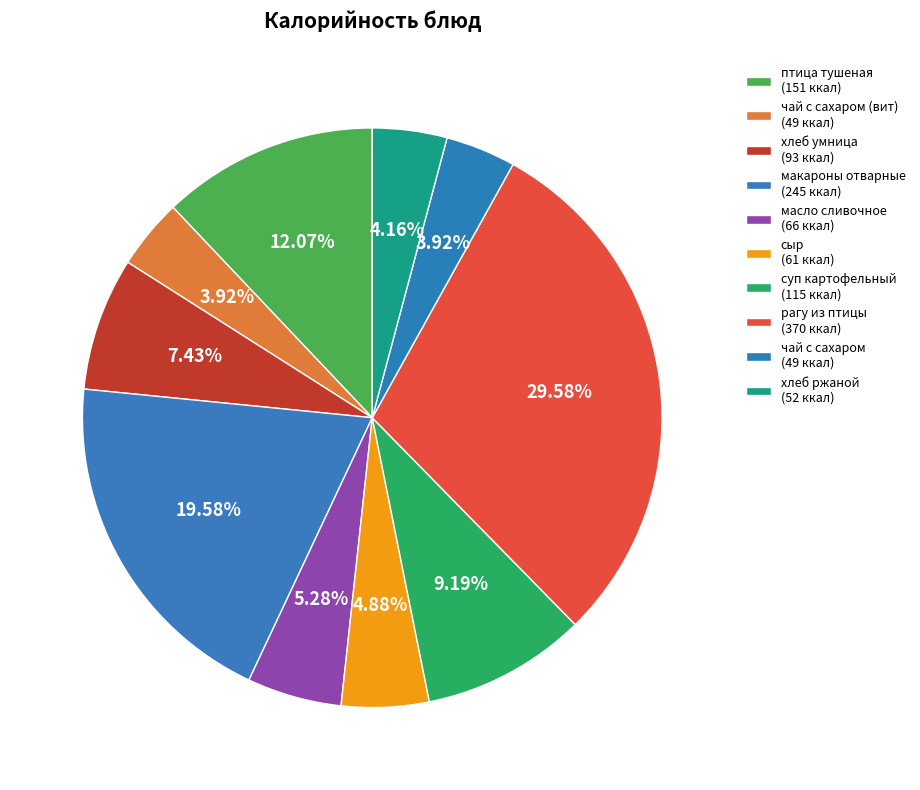

Rank the categories by value from lowest to highest.

чай с сахаром (вит), чай с сахаром, хлеб ржаной, сыр, масло сливочное, хлеб умница, суп картофельный, птица тушеная, макароны отварные, рагу из птицы